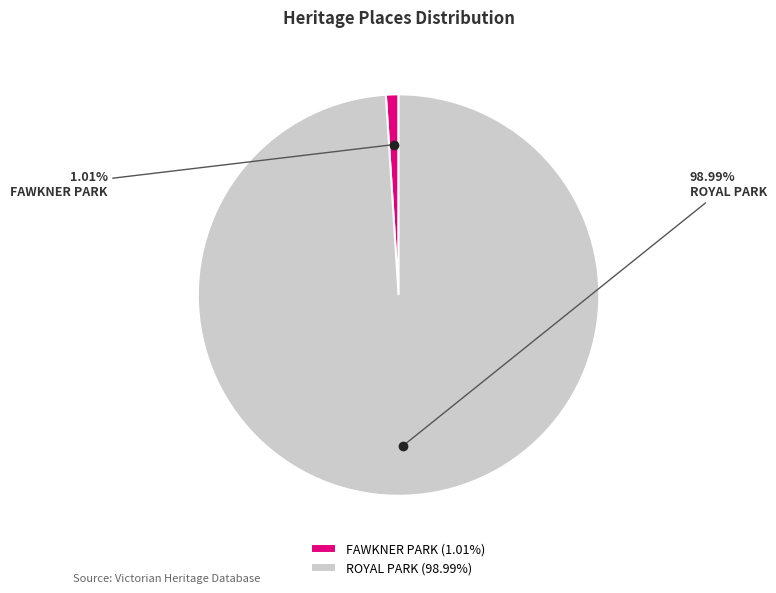

What percentage do ROYAL PARK and FAWKNER PARK together represent?

100.0%